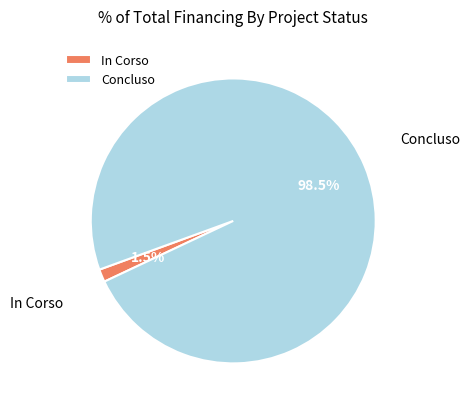

Count the number of slices in the pie.

2